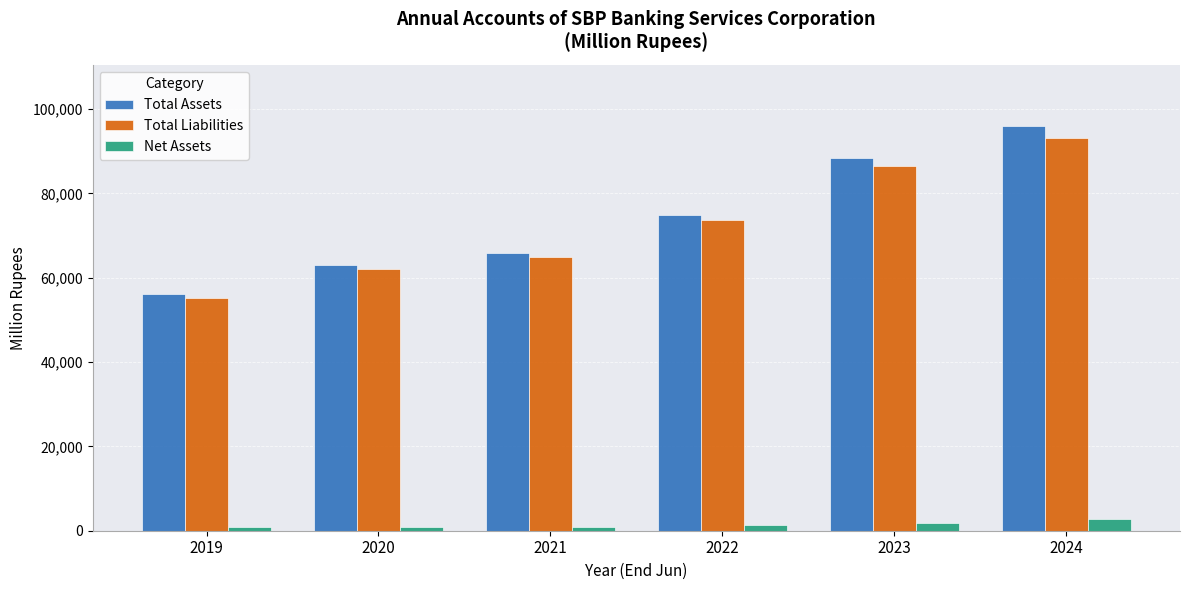

How many data points in Net Assets are less than 1286?

3